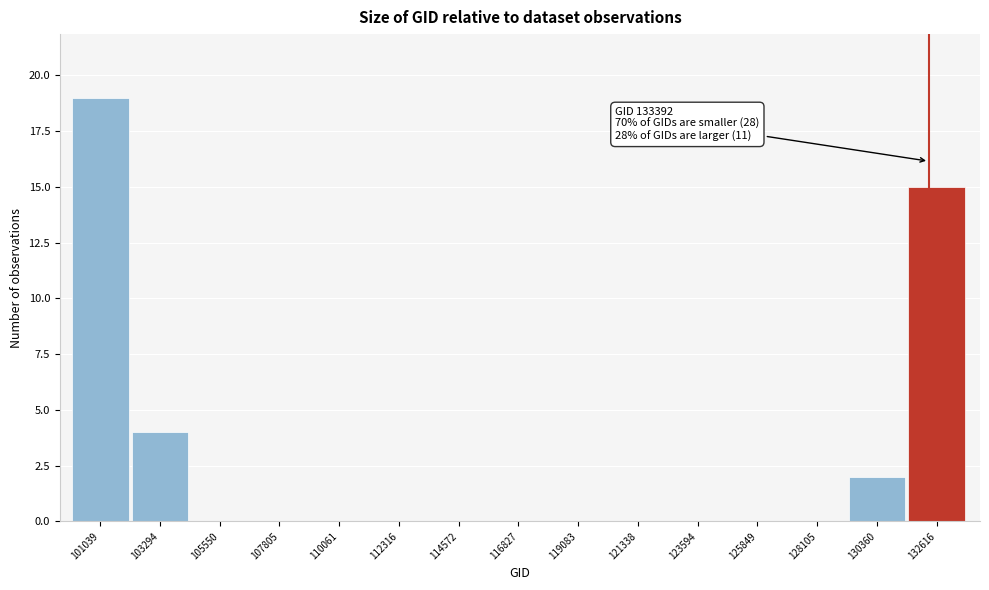

Reading left to right, what are all the values shown in this chart?

101039=19	103294=4	105550=0	107805=0	110061=0	112316=0	114572=0	116827=0	119083=0	121338=0	123594=0	125849=0	128105=0	130360=2	132616=15